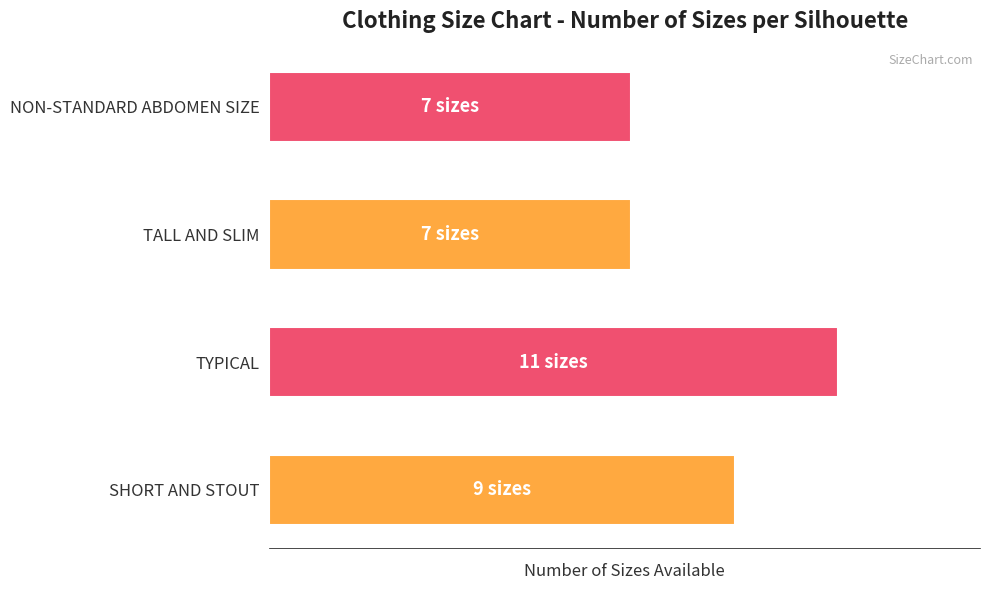

Does the chart contain stacked bars?

No